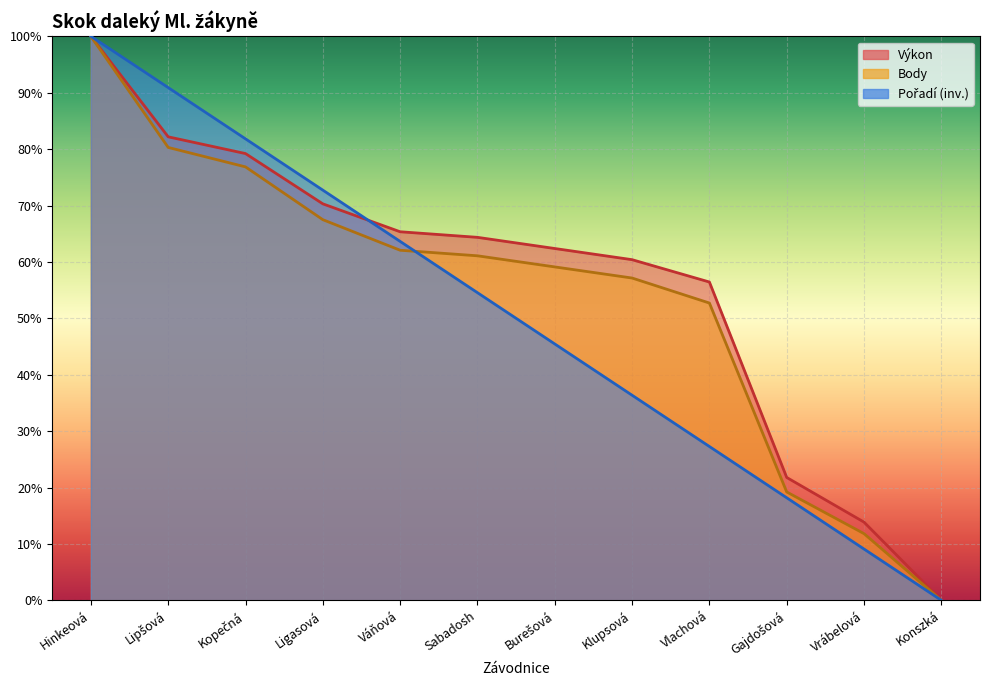

What is the spread (max minus min) of values at Burešová?

0.2